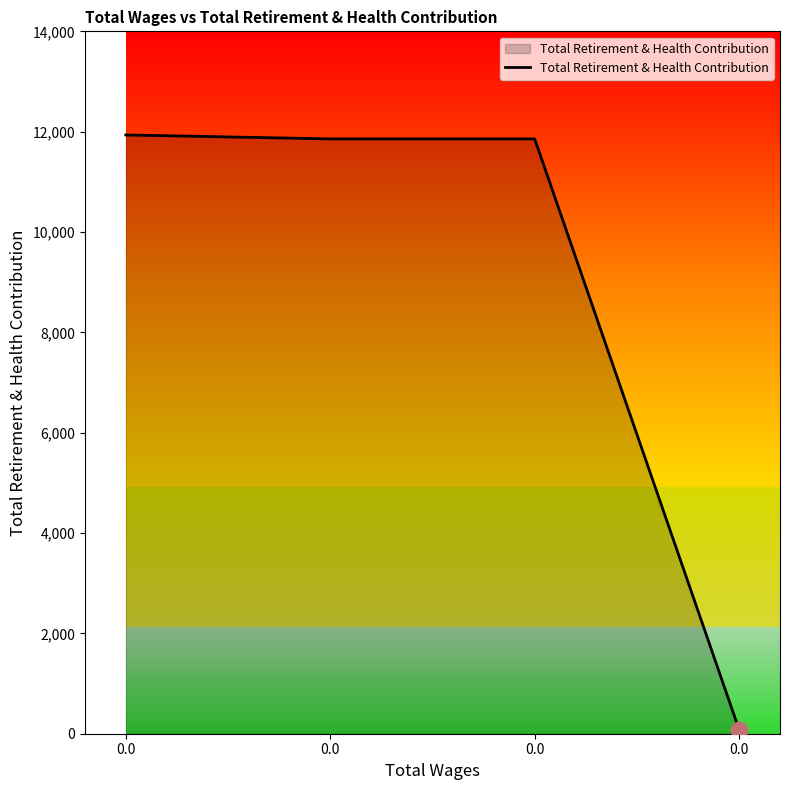

How many lines are shown in the chart?

1